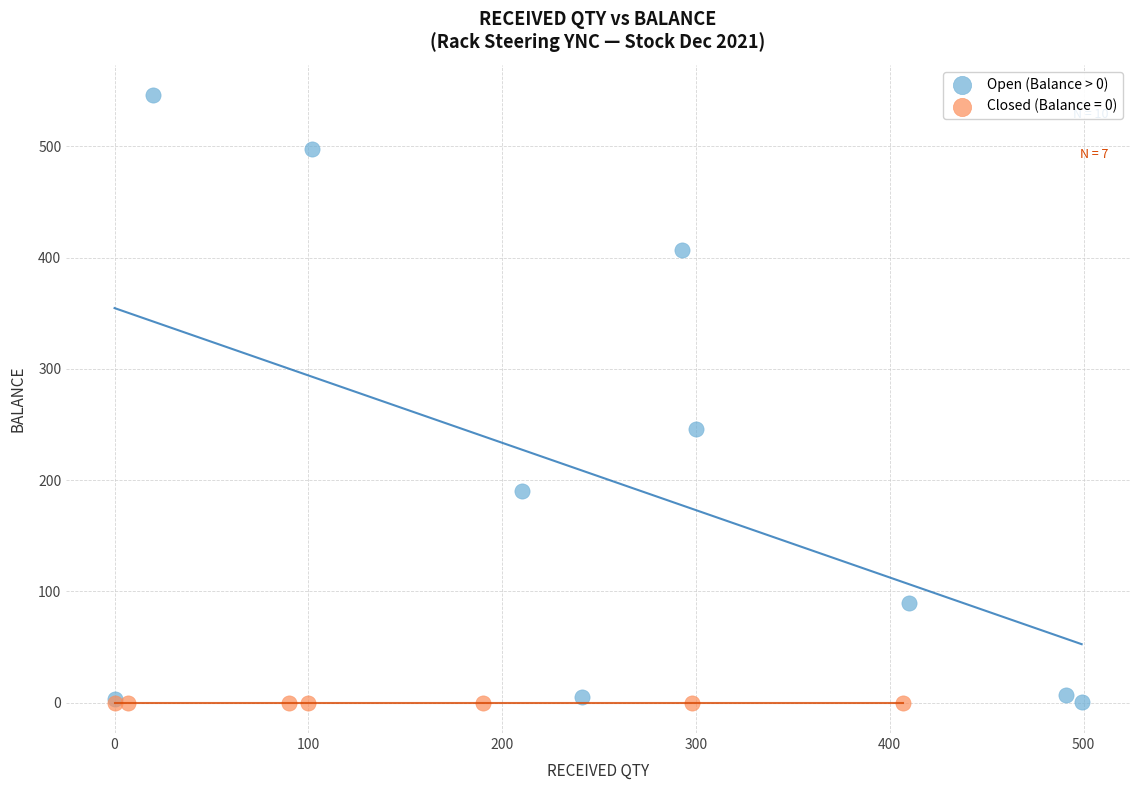

Which series contains the highest Y value?

Open (Balance > 0)